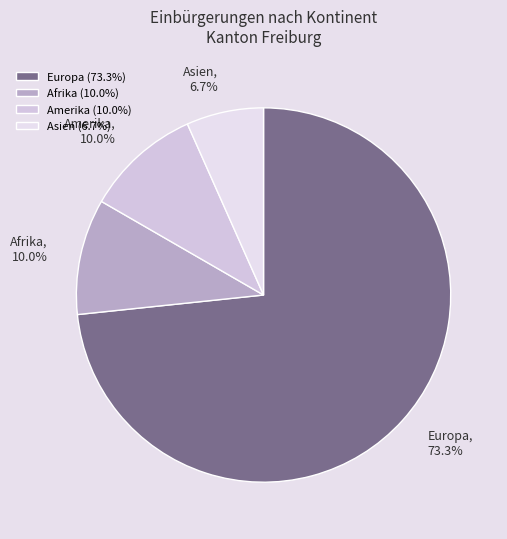

To the nearest percent, what percentage of the pie is Afrika?

10%